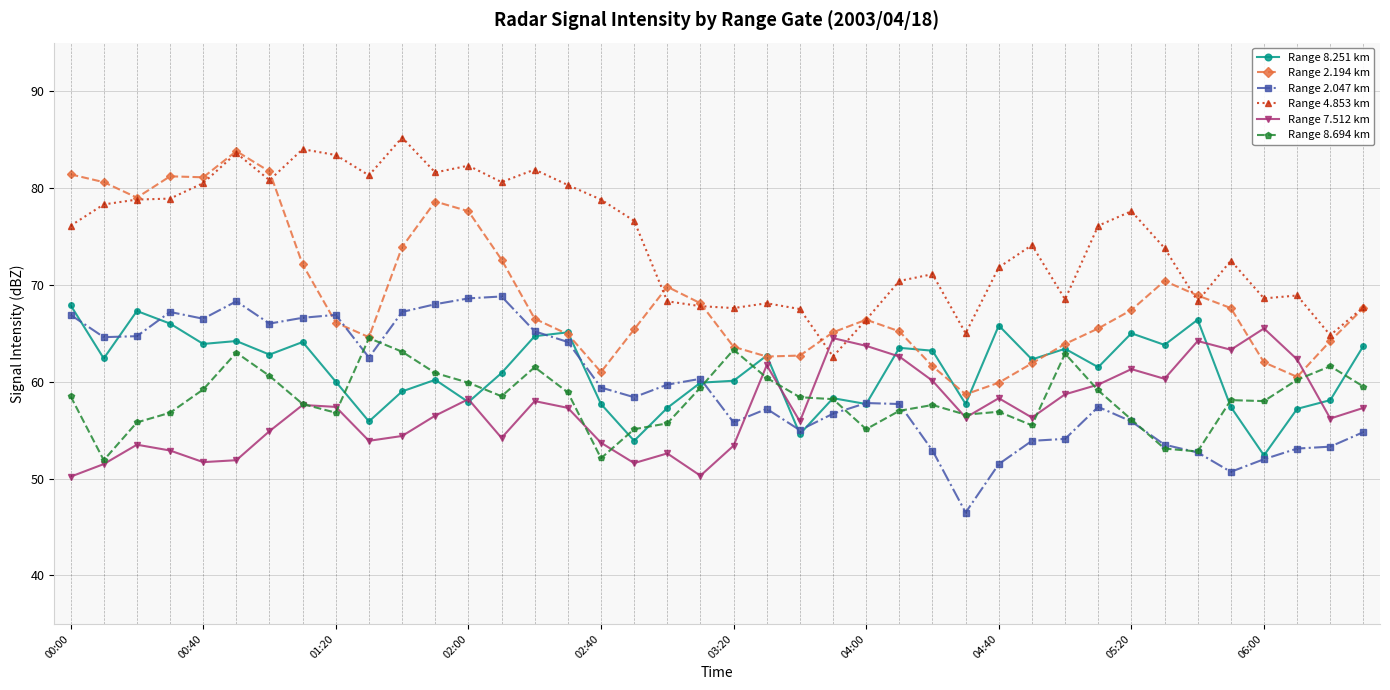

True or false: Range 4.853 km has more than 1 points higher than both neighbors.

True